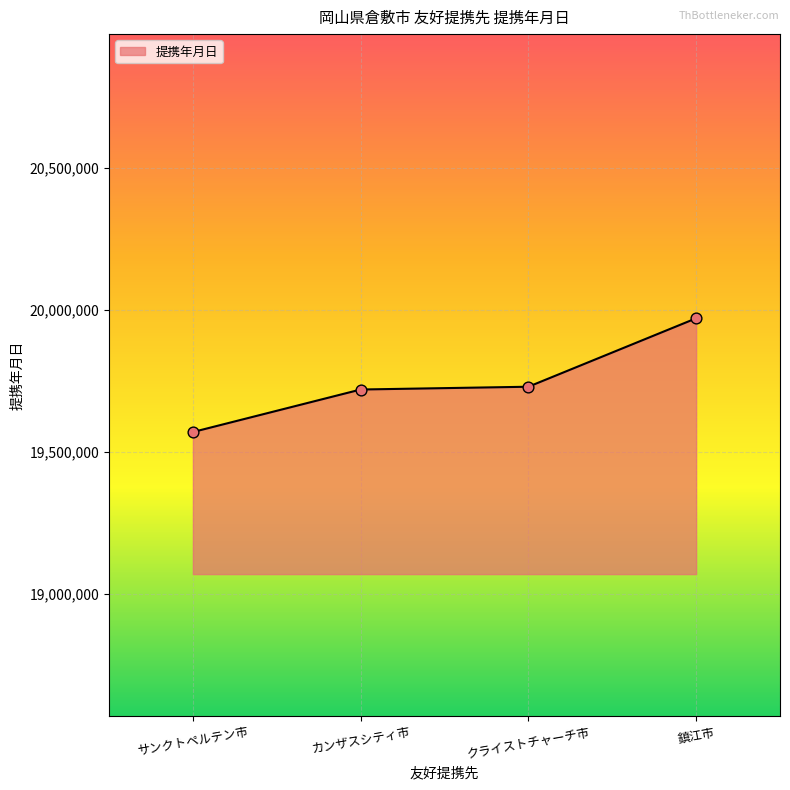

What is the change in value from カンザスシティ市 to 鎮江市?

+250598